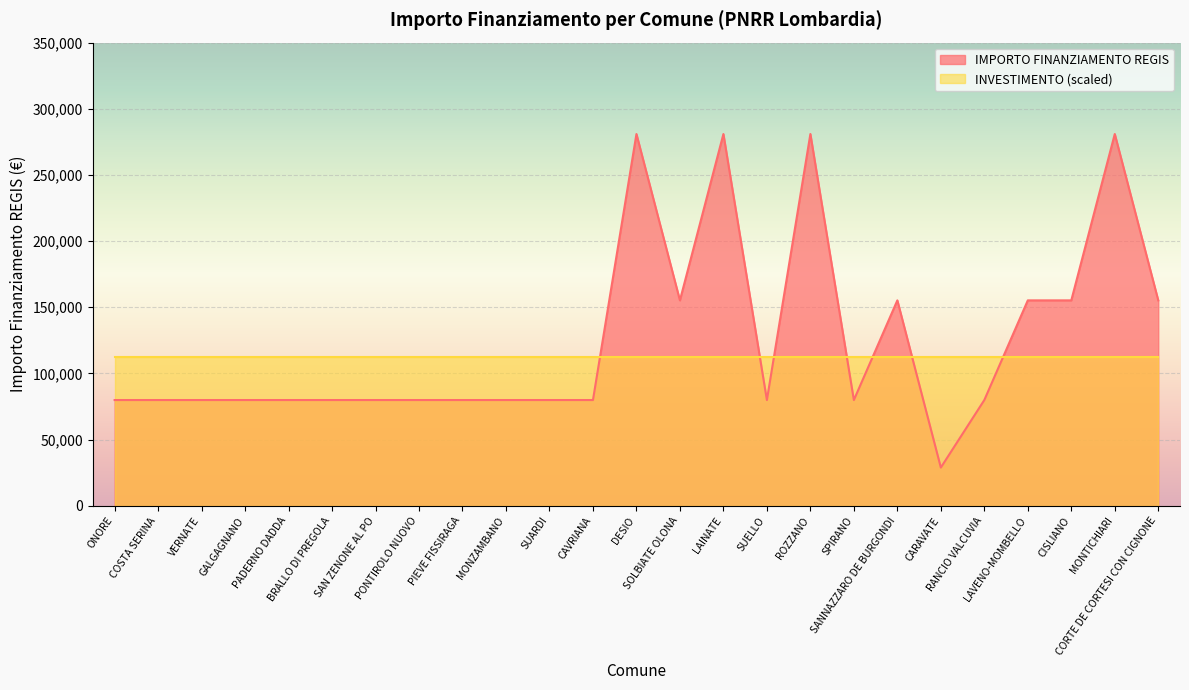

Where is the first local minimum?

SOLBIATE OLONA